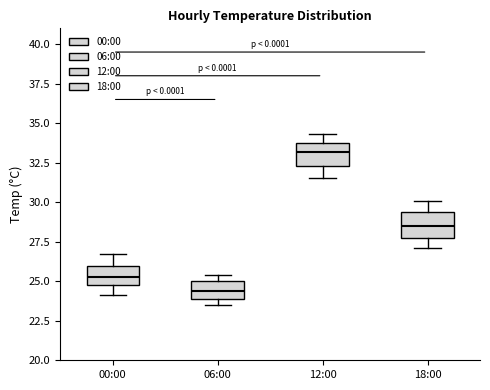

Where does the median line of the box for 00:00 sit on the y-axis? The values are not printed on the chart, so give them approximately, as read against the axis.

25.5